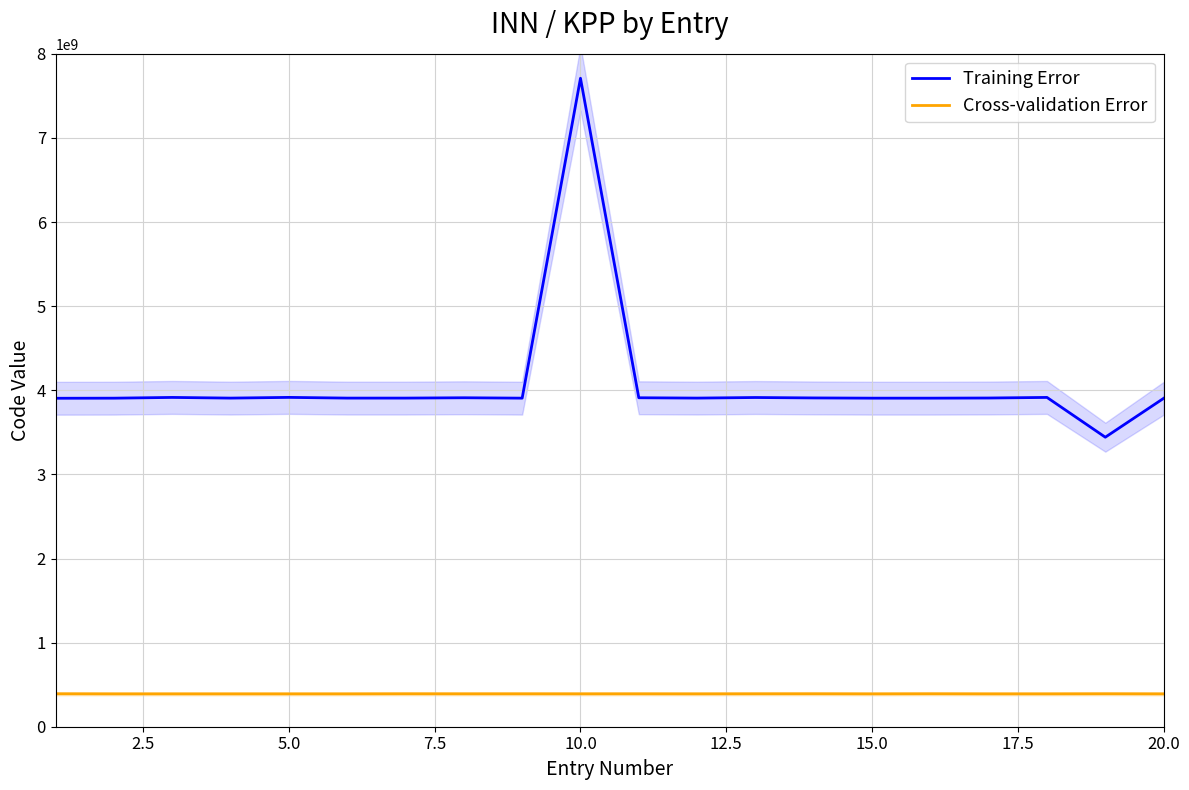

What is the minimum value for Cross-validation Error?

390601001